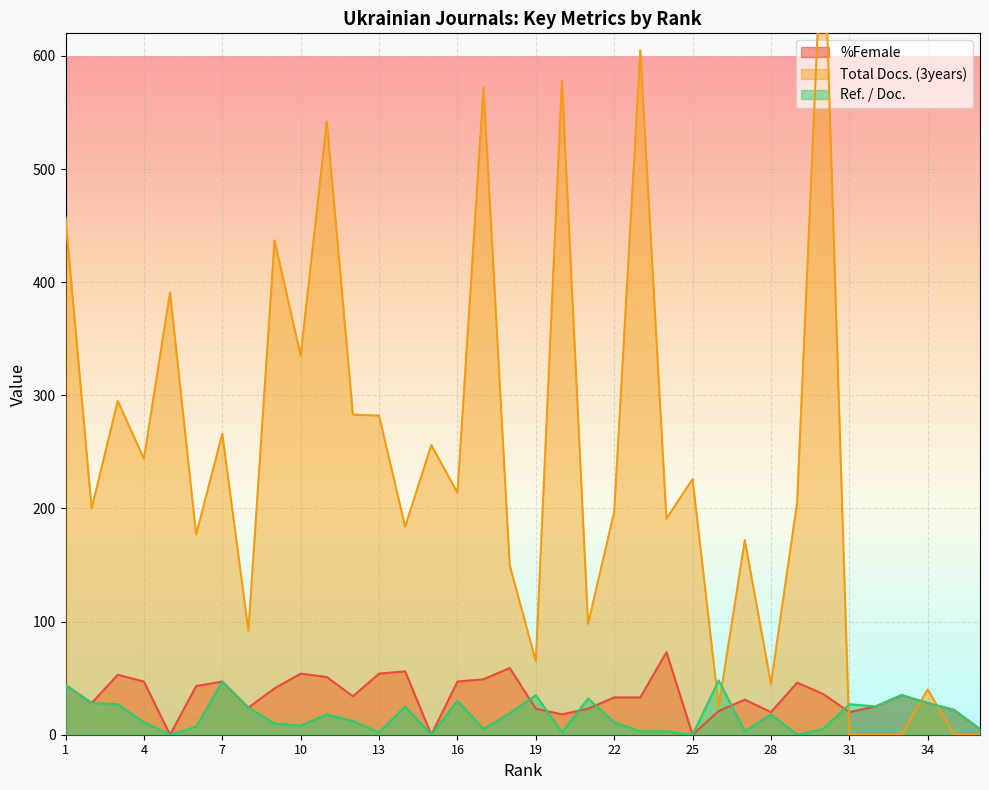

Where does the %Female series first go above 34?

1